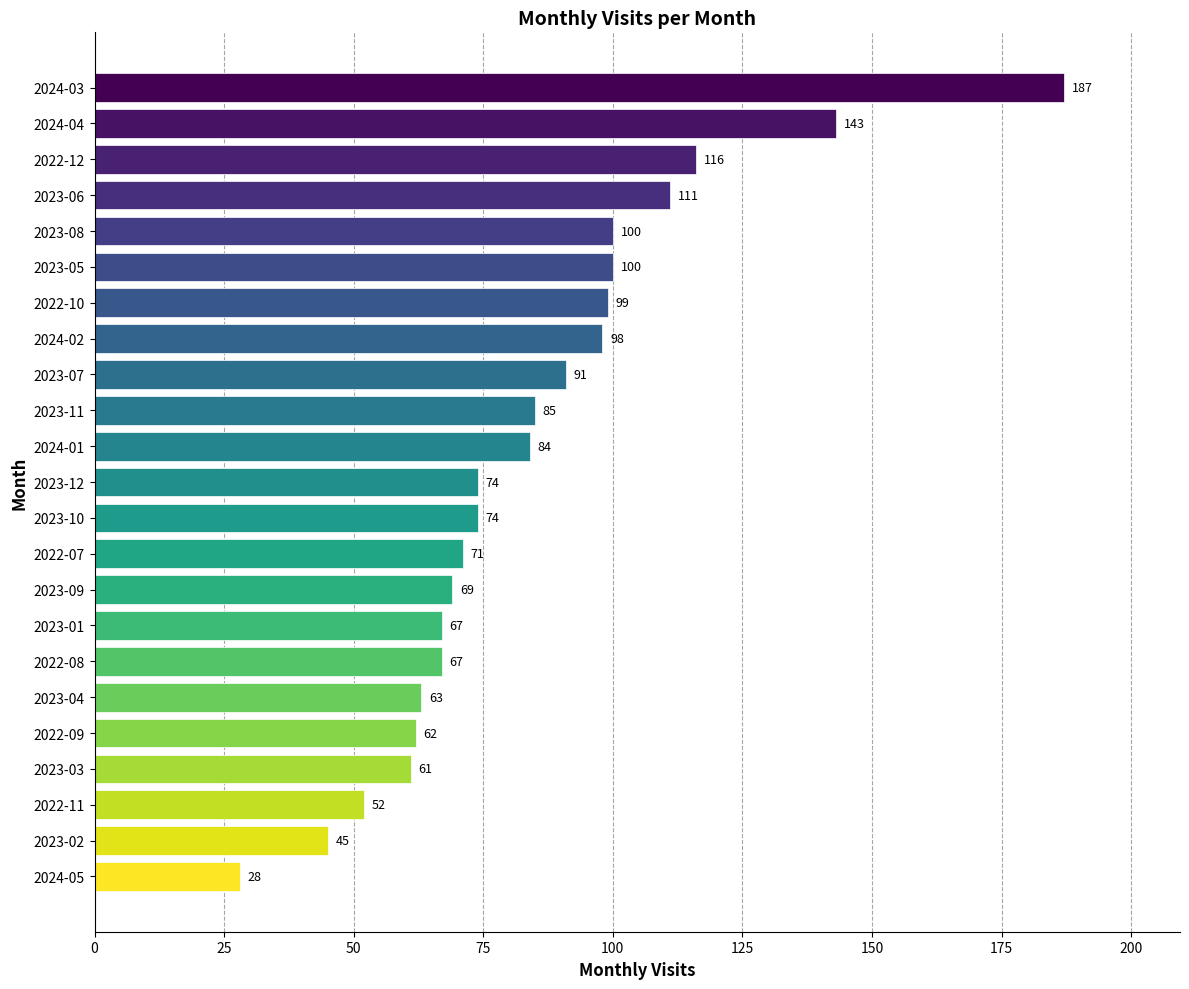

True or false: the data shows 52 at 2023-07.

False